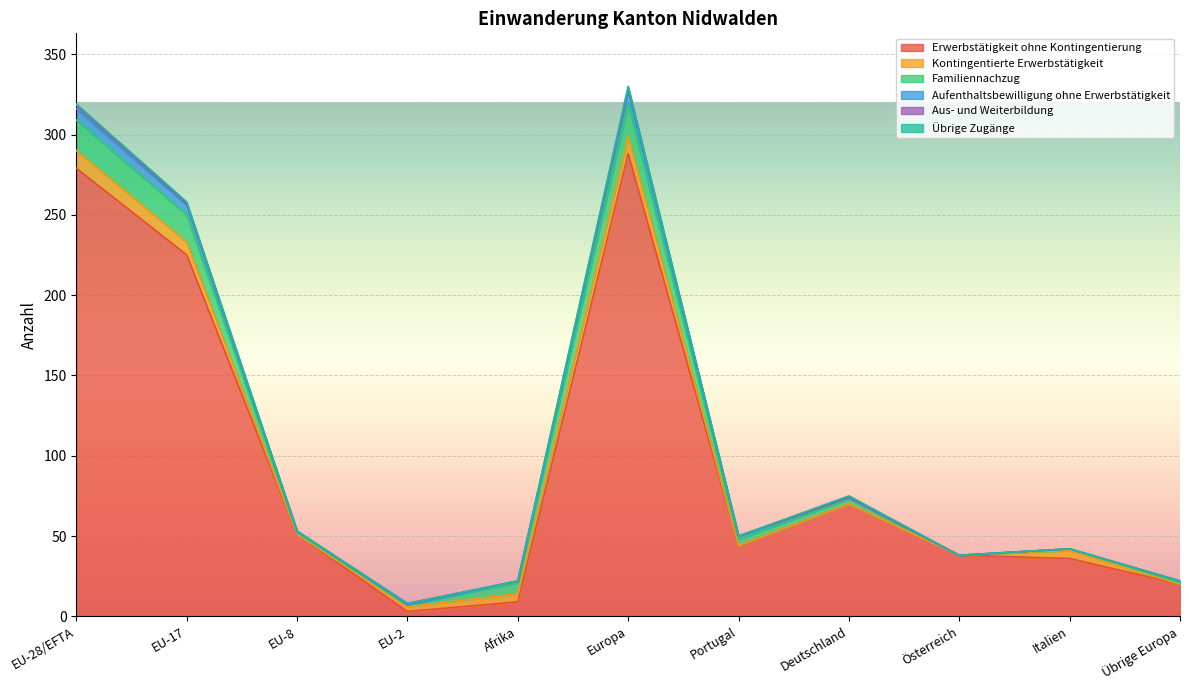

At which category does Aufenthaltsbewilligung ohne Erwerbstätigkeit reach its first local valley?

EU-2